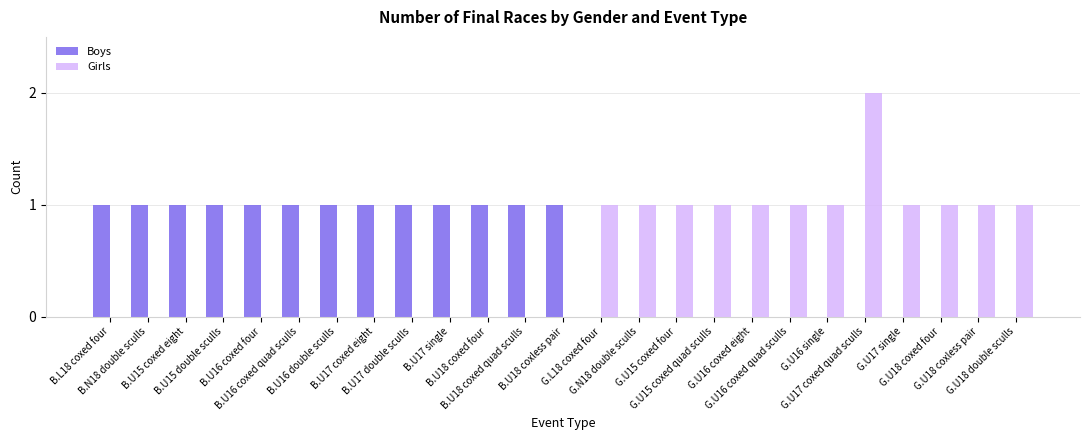

True or false: Girls has a value of 1 at B.U16 coxed quad sculls.

False